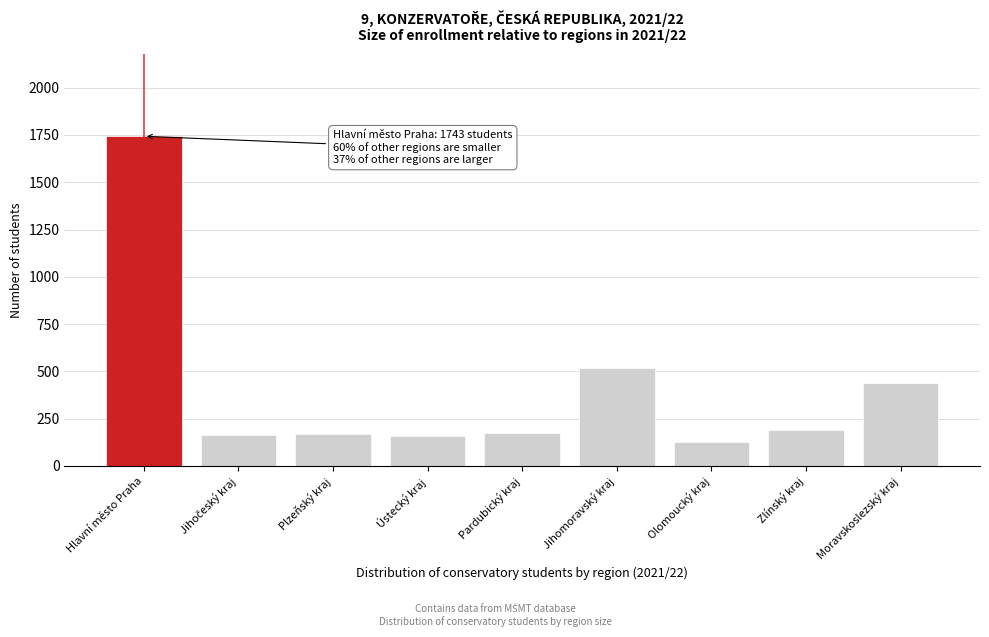

What is the difference between the maximum and minimum values?

1614